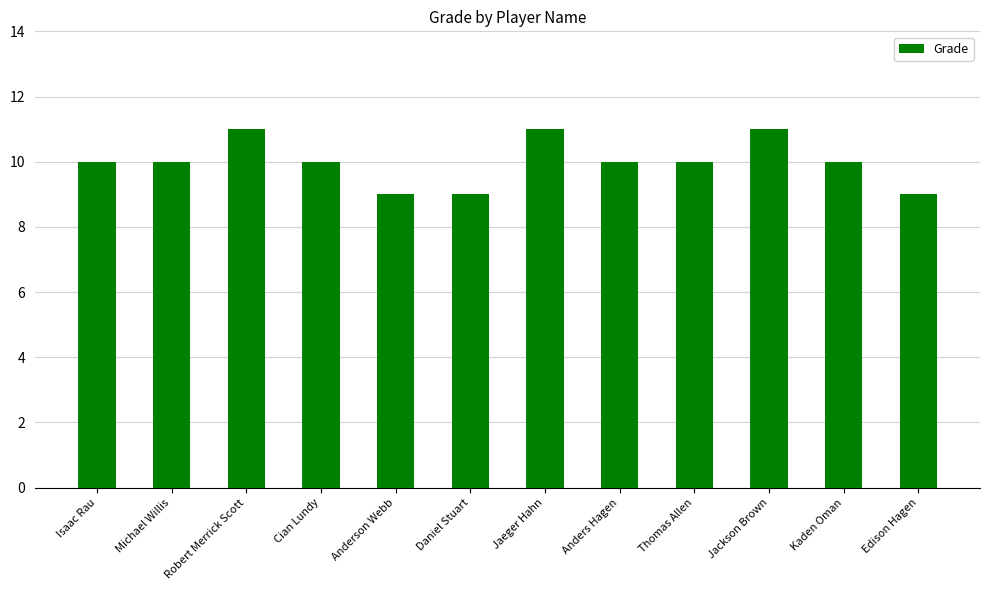

Count the number of categories in the chart.

12